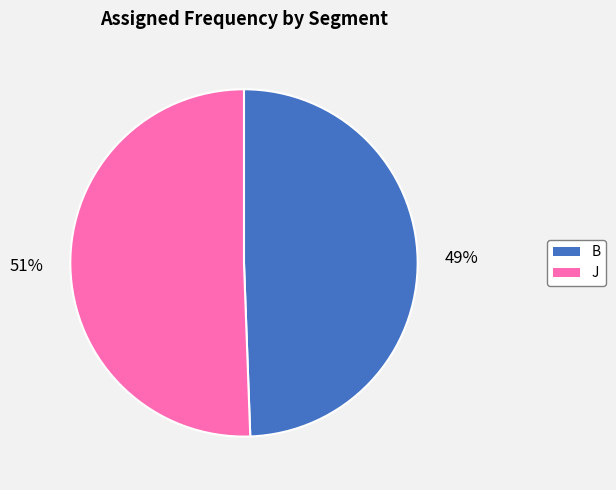

Is there any slice that represents more than half of the pie?

Yes